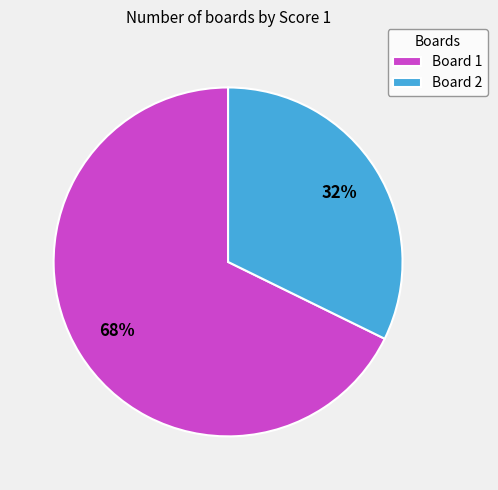

How many segments does this pie chart have?

2